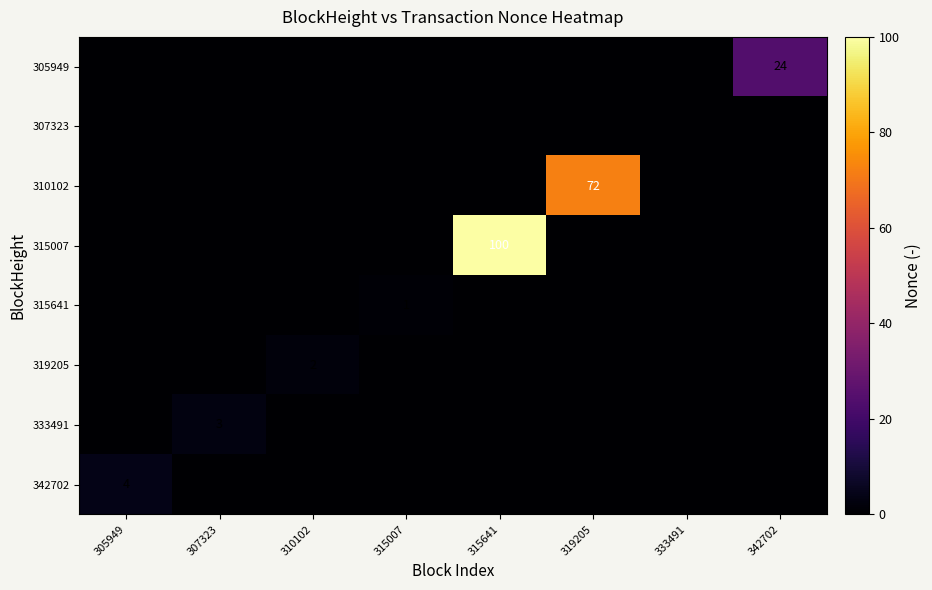

Is it true that 319205 equals 2 at 310102?

True